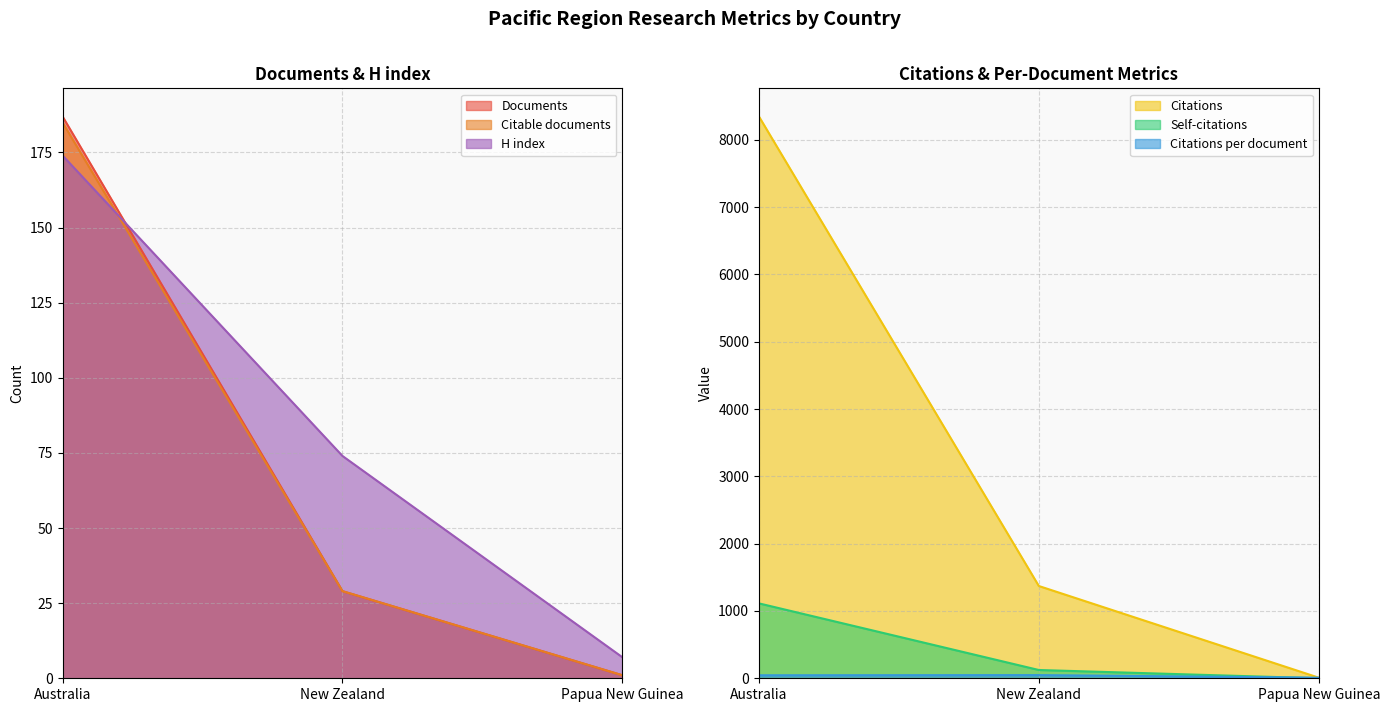

What is the approximate value of Citations per document at Australia?

44.6